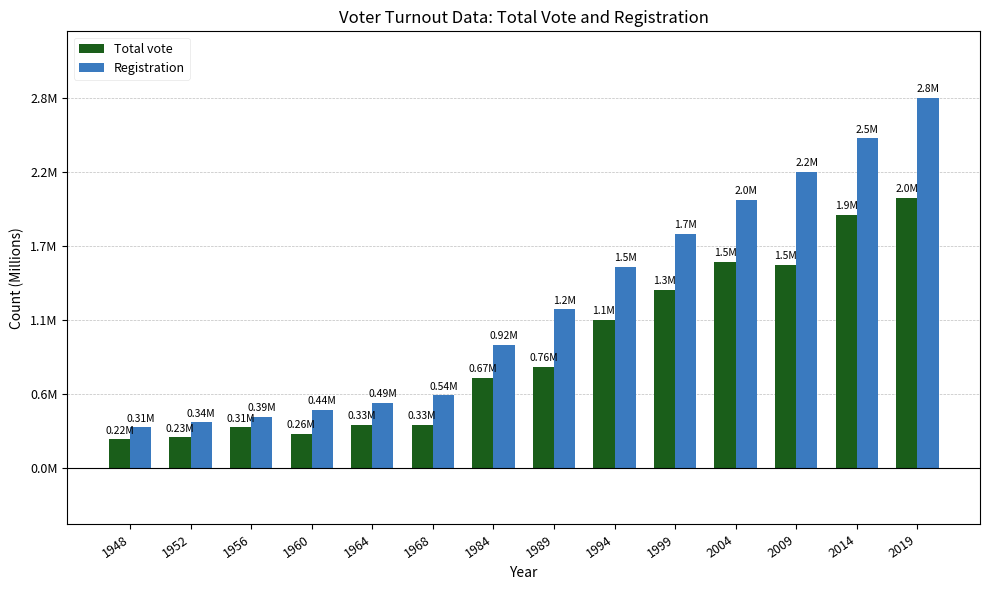

What is the value of the Total vote bar at the 6th from the left?

0.3